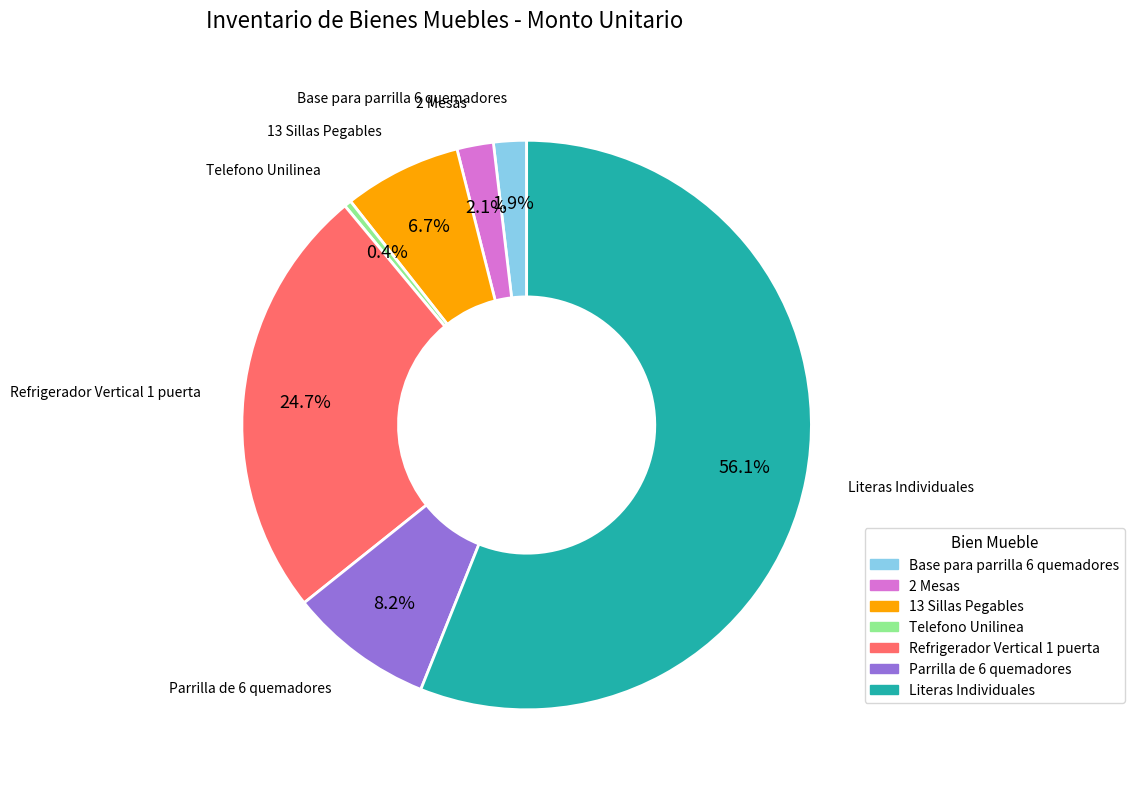

True or false: Refrigerador Vertical 1 puerta accounts for 17% of the total.

False